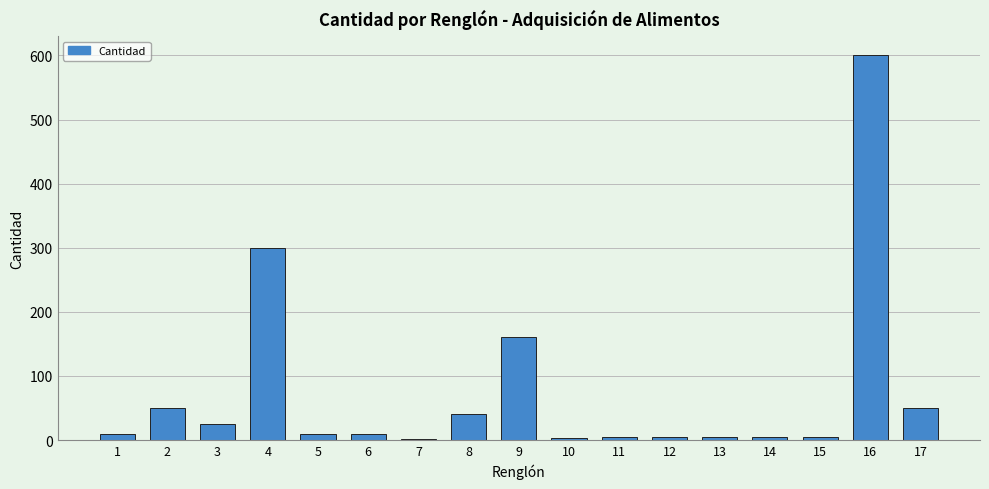

Is it true that the value at 8 is 40?

True